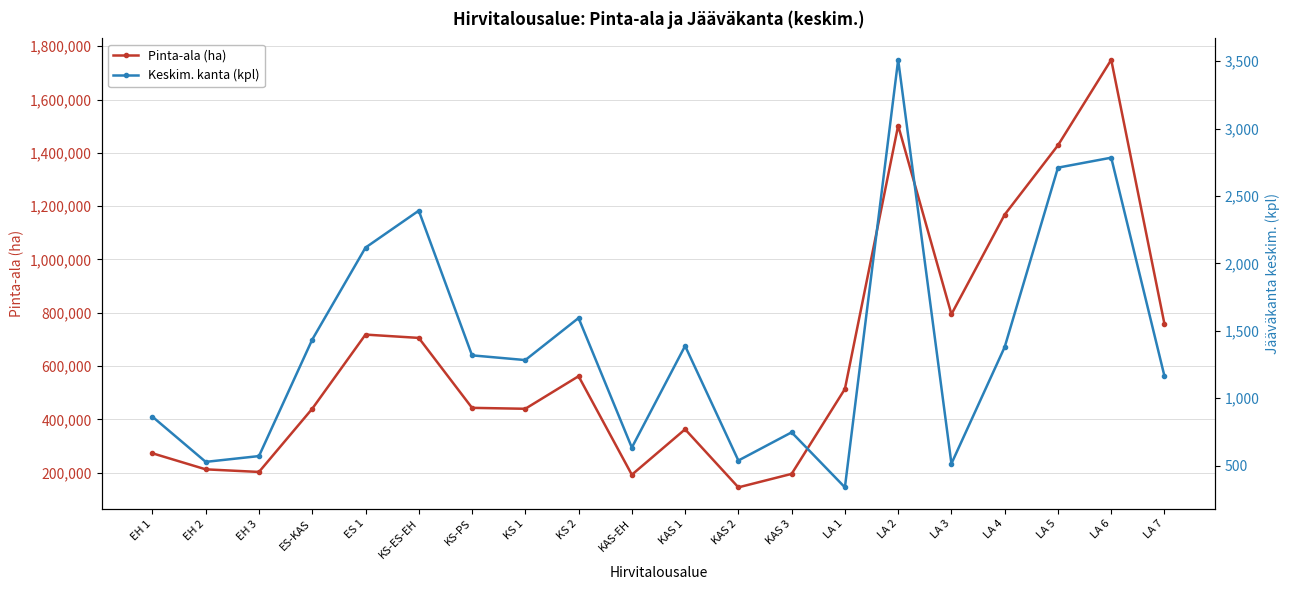

At which category is the sum across all series the highest?

LA 6